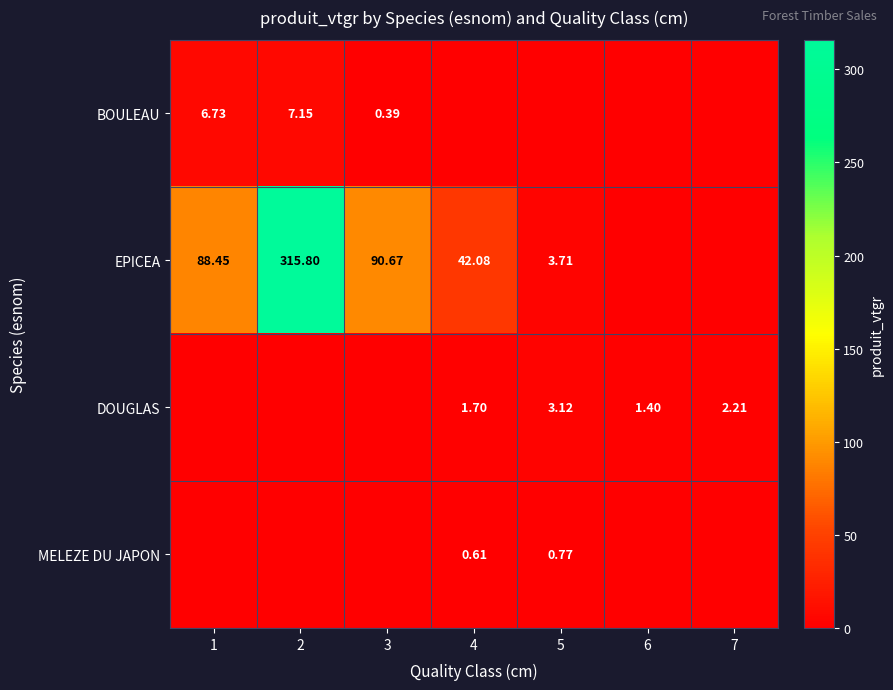

Where does the EPICEA series first go above 42?

1